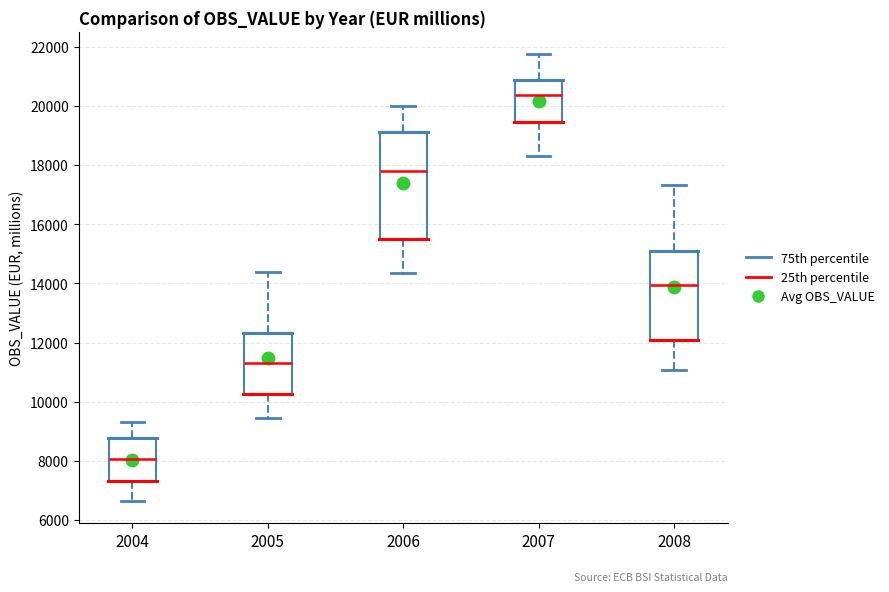

Which box is the tallest, from its lower edge to its upper edge?

2006